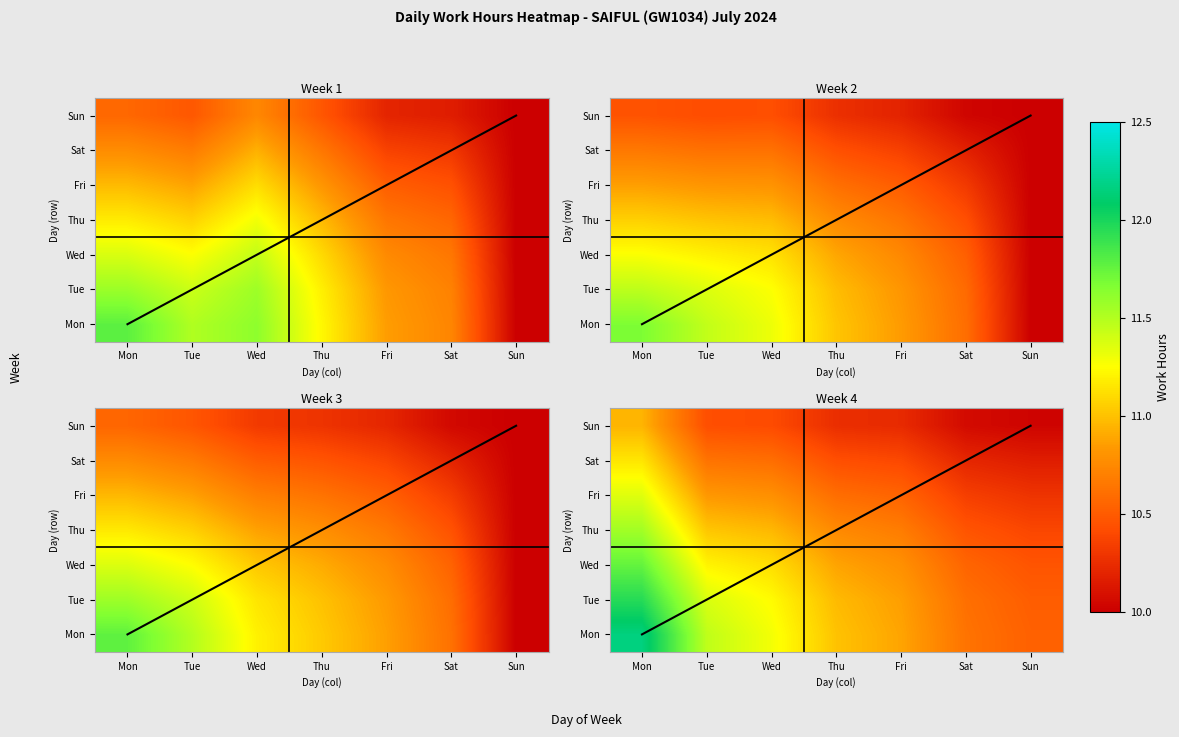

How many distinct data groups are displayed?

7